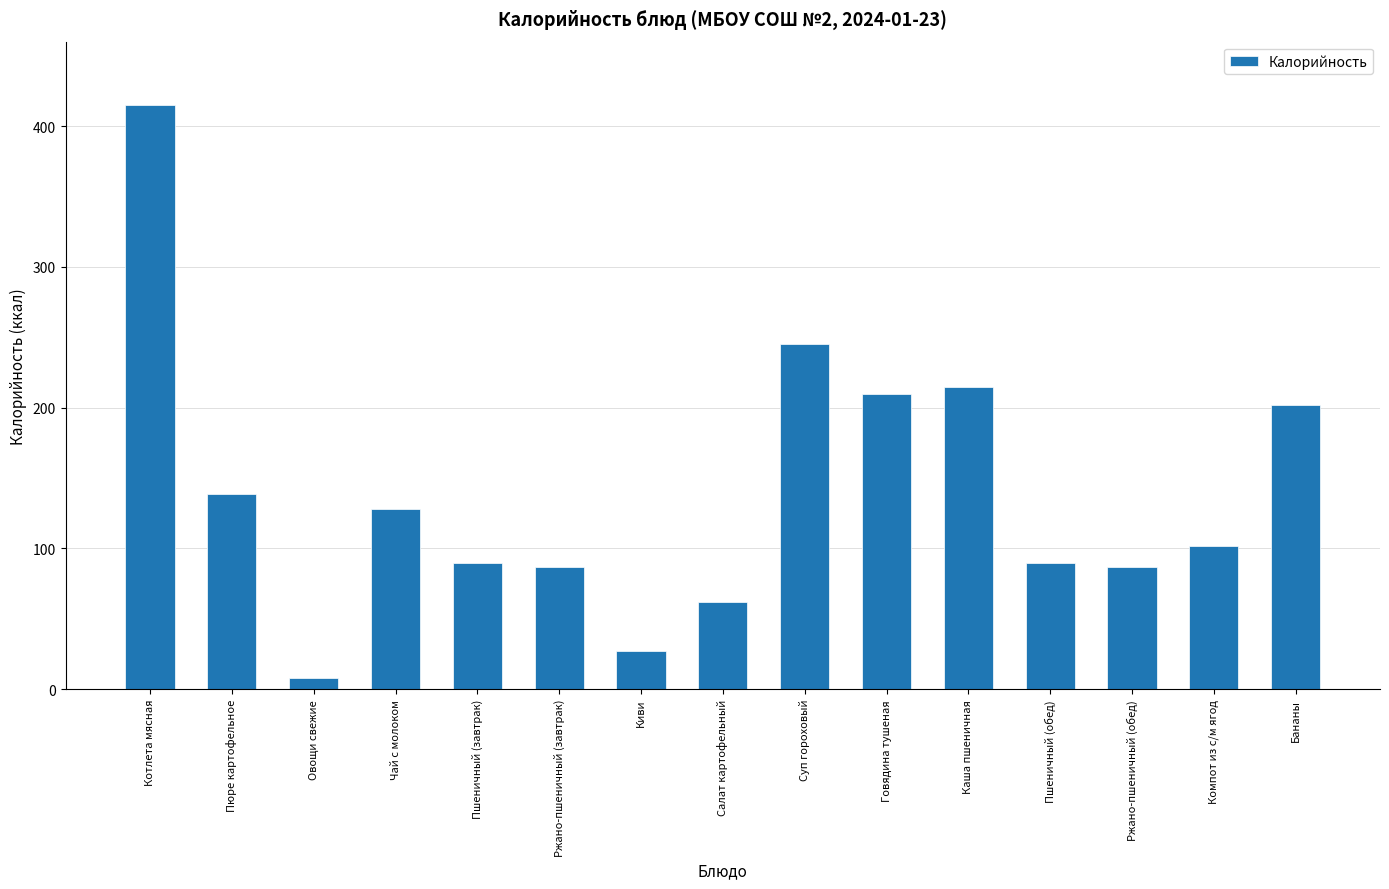

What is the difference between the second highest and minimum values?

237